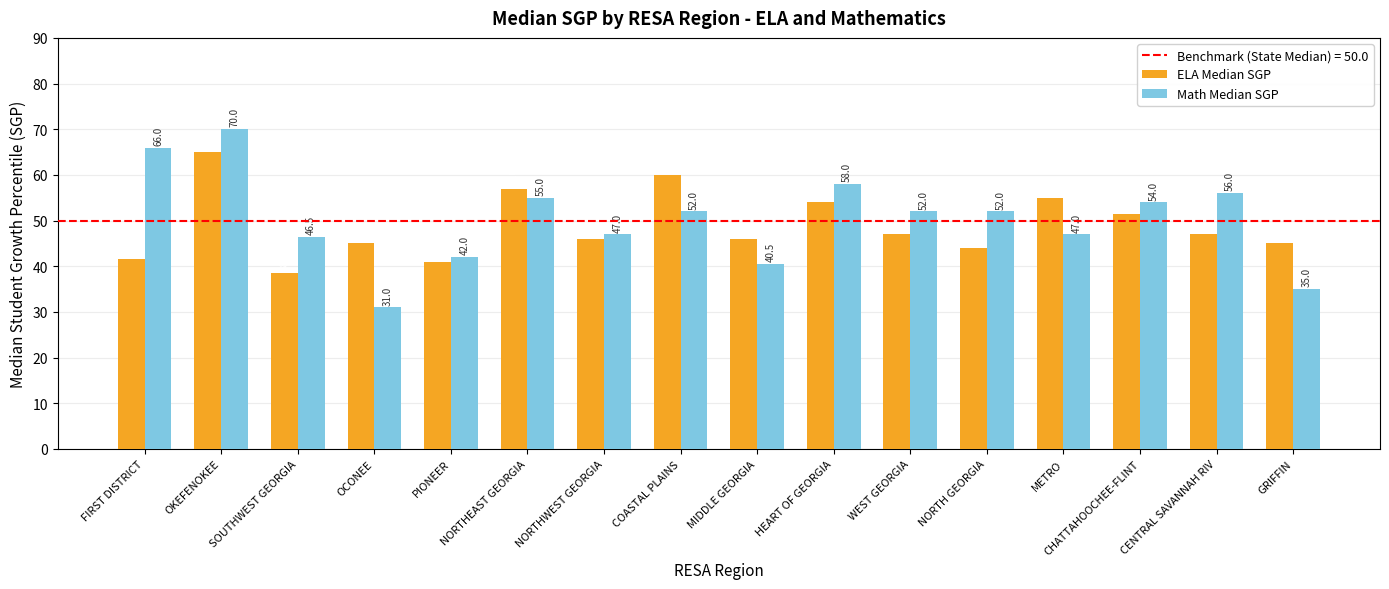

What is the label of the 1st bar from the right?

GRIFFIN